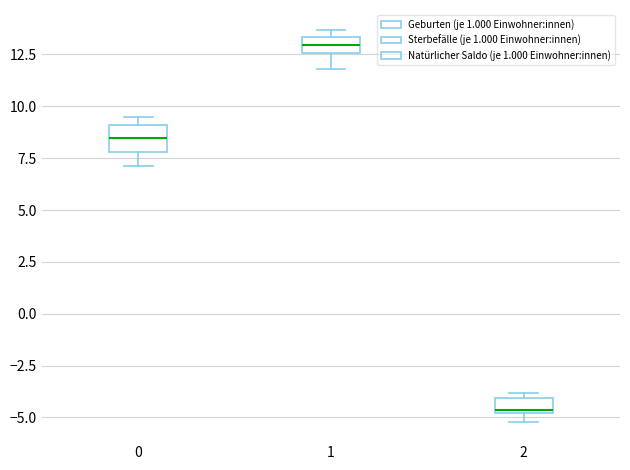

Which box has the highest median line?

1